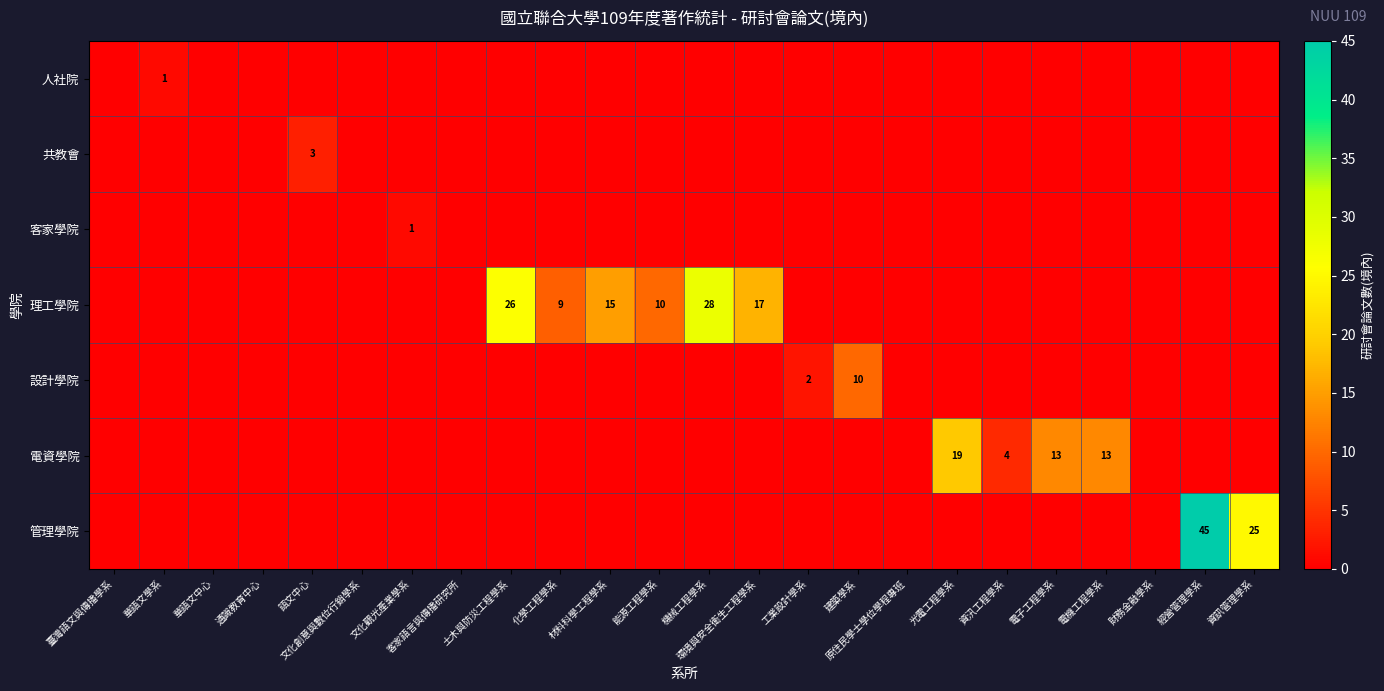

Is it true that 人社院 equals 0 at 財務金融學系?

True